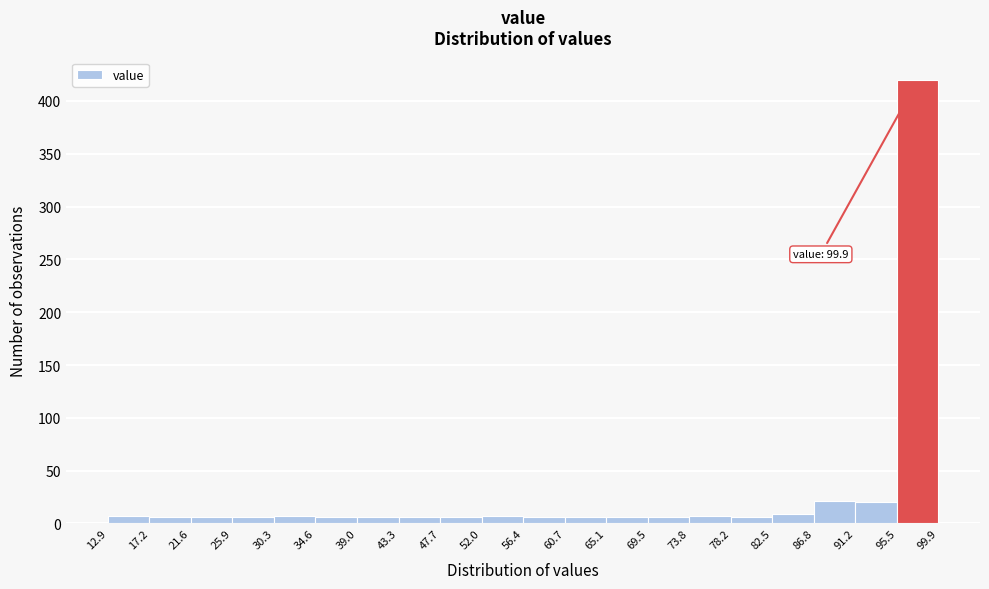

Which range on the x-axis has the tallest bar?

95.5 to 99.9